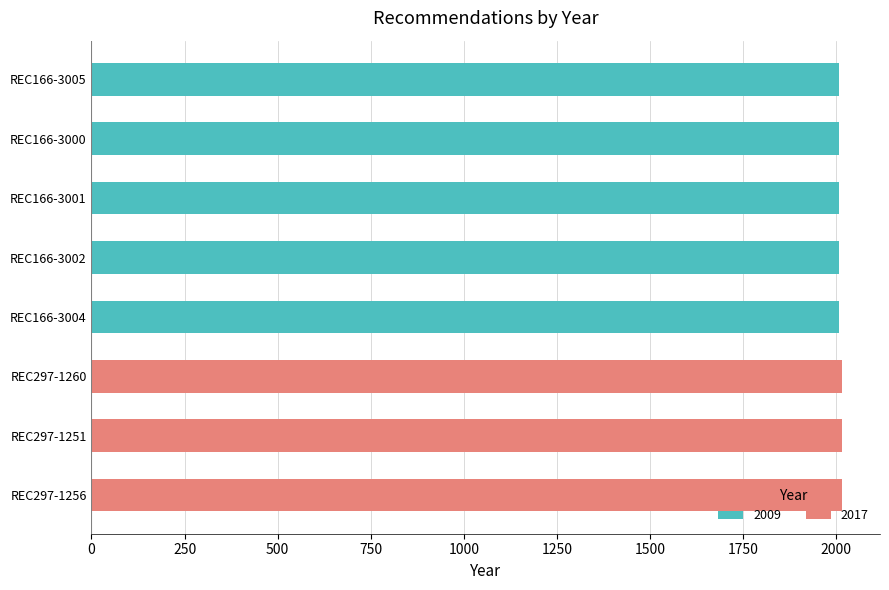

True or false: 2009 has a value of -1174 at REC297-1251.

False